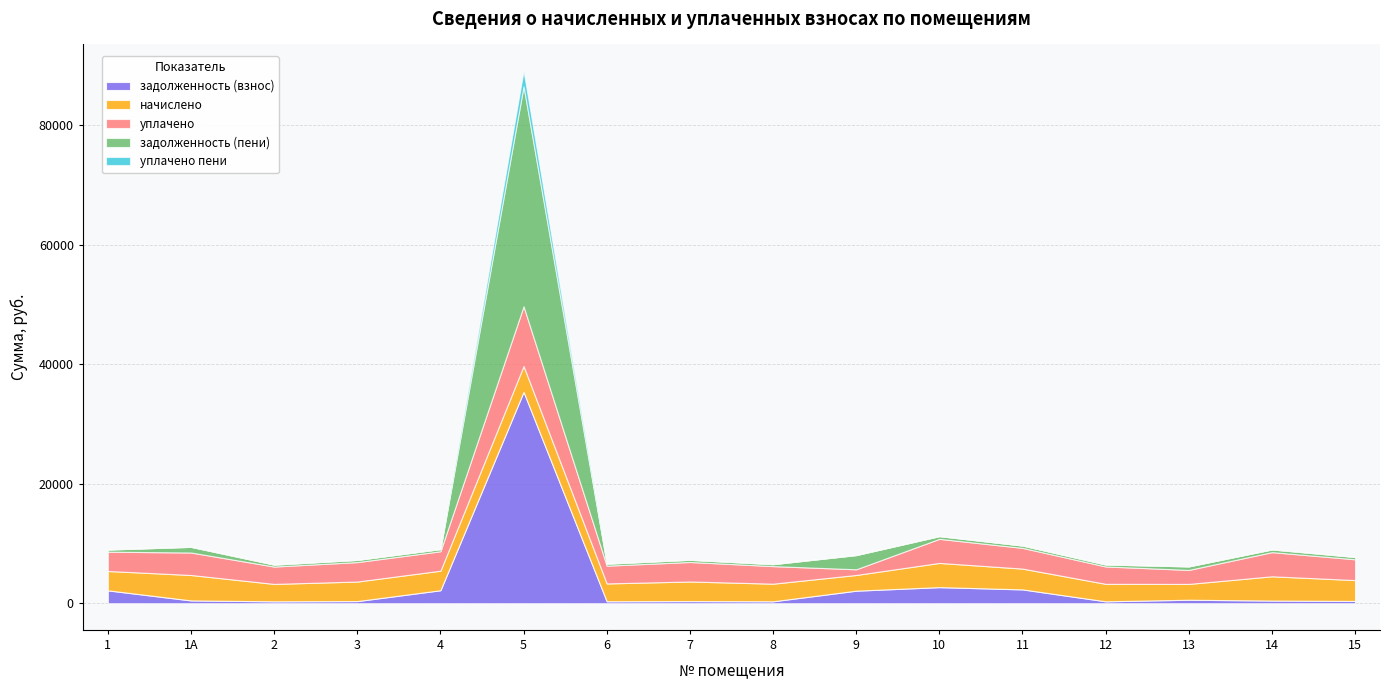

Reading left to right, list all the values displayed in this chart.

задолженность (взнос): 2158.8	472.8	323.7	363.2	2176.5	35371.2	331.6	364.2	327.7	2102.9	2696.9	2318.4	324.7	588.3	451.1	387.9
начислено: 3242.3	4254.9	2913.7	3269.0	3269.0	4334.9	2984.7	3277.8	2949.1	2629.3	4050.6	3482.1	2922.5	2647.2	4059.5	3491.0
уплачено: 3225.3	3764.0	2901.2	3255.0	3251.8	9980.7	2971.9	3263.8	2936.5	950.0	4029.3	3463.8	2910.0	2341.7	4042.2	3476.1
задолженность (пени): 361.6	945.5	323.7	363.2	364.6	36816.2	331.6	364.2	327.7	2379.4	451.8	388.4	324.7	588.3	451.1	387.9
уплачено пени: 0.0	0.0	0.0	0.0	0.0	2534.7	0.0	0.0	0.0	0.0	0.0	0.0	0.0	0.0	0.0	0.0